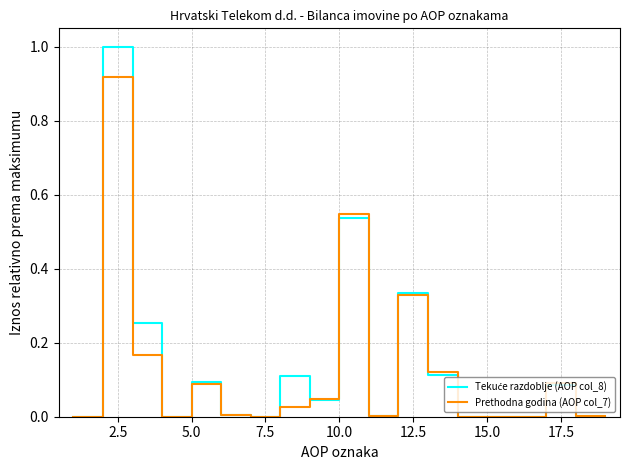

What is the maximum value shown in the chart?

1.0